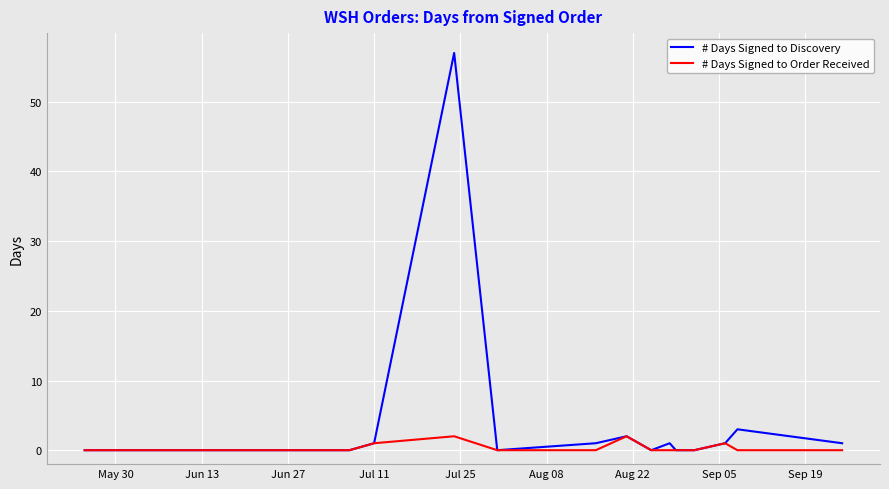

How many lines are shown in the chart?

2